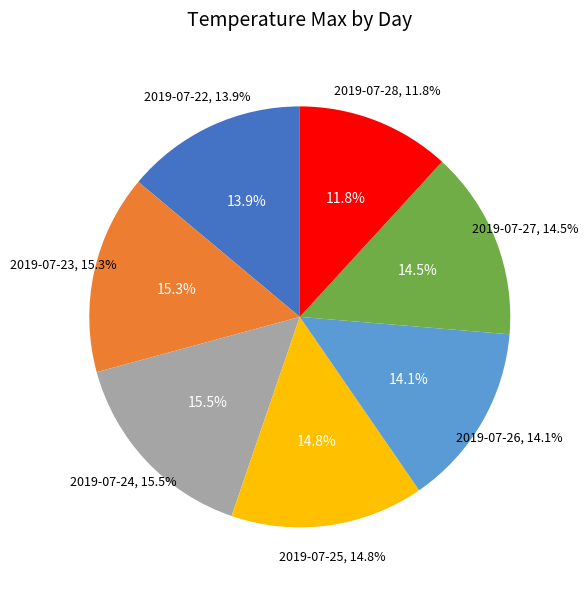

Is it true that 2019-07-25 is 5% of the pie?

False